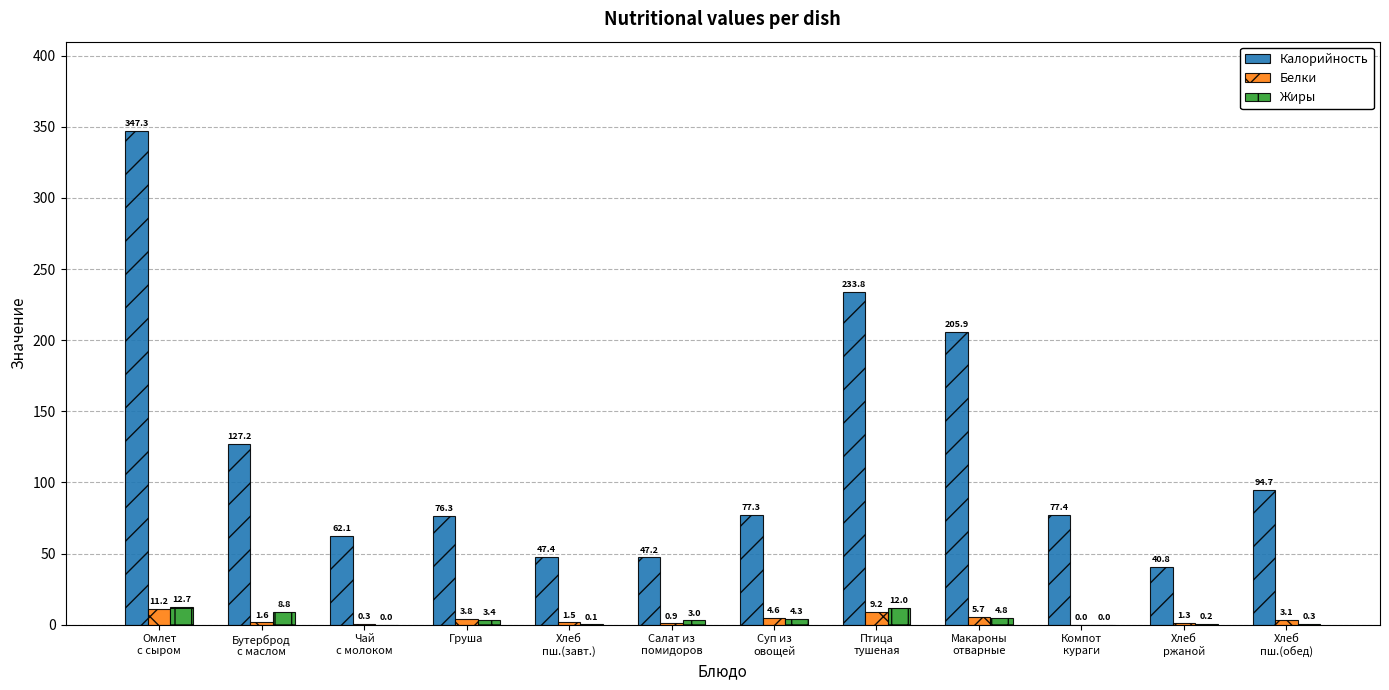

Reading right to left, what are all the values shown in this chart?

Калорийность: 94.7	40.8	77.4	205.9	233.8	77.3	47.2	47.4	76.3	62.1	127.2	347.3
Белки: 3.1	1.3	0.0	5.7	9.2	4.6	0.9	1.5	3.8	0.3	1.6	11.2
Жиры: 0.3	0.2	0.0	4.8	12.0	4.3	3.0	0.1	3.4	0.0	8.8	12.7